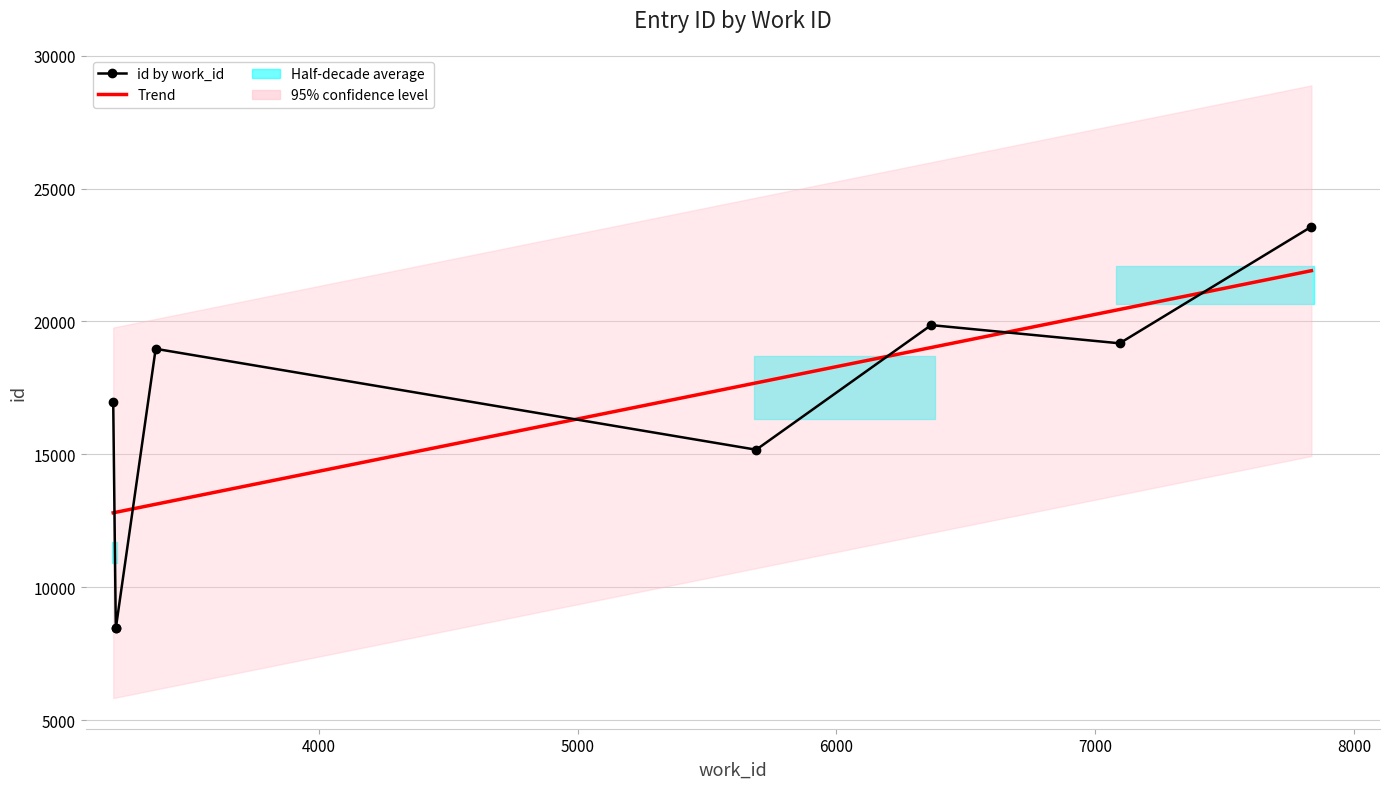

True or false: Trend and id by work_id intersect in this chart.

True